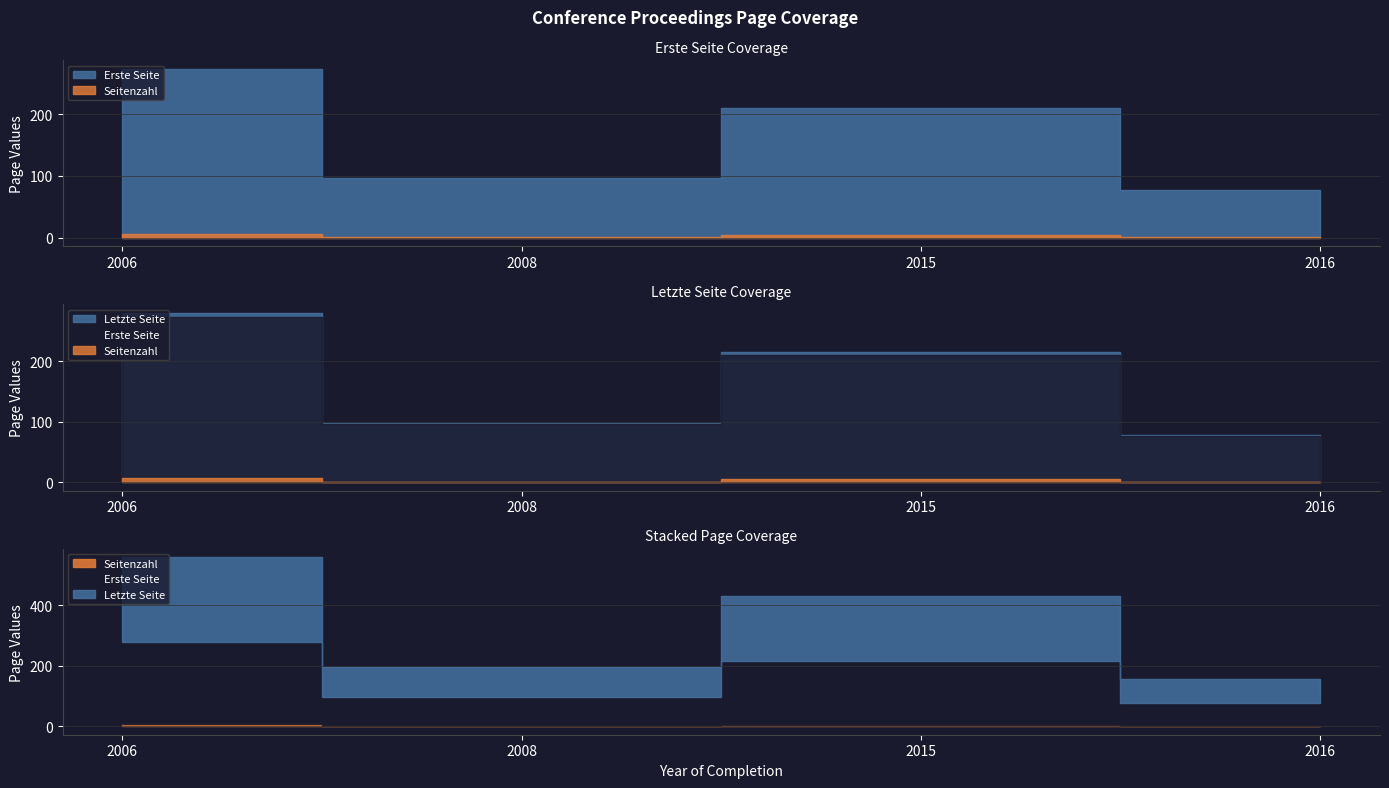

What position from the right is 2008?

3